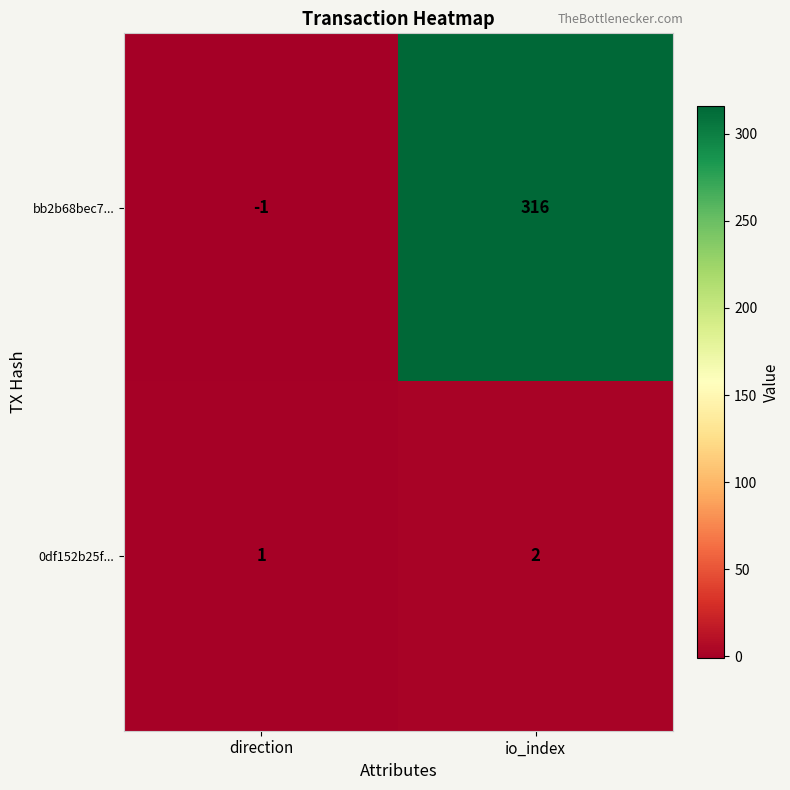

What is the difference between the bb2b68bec7... values at io_index and direction?

317